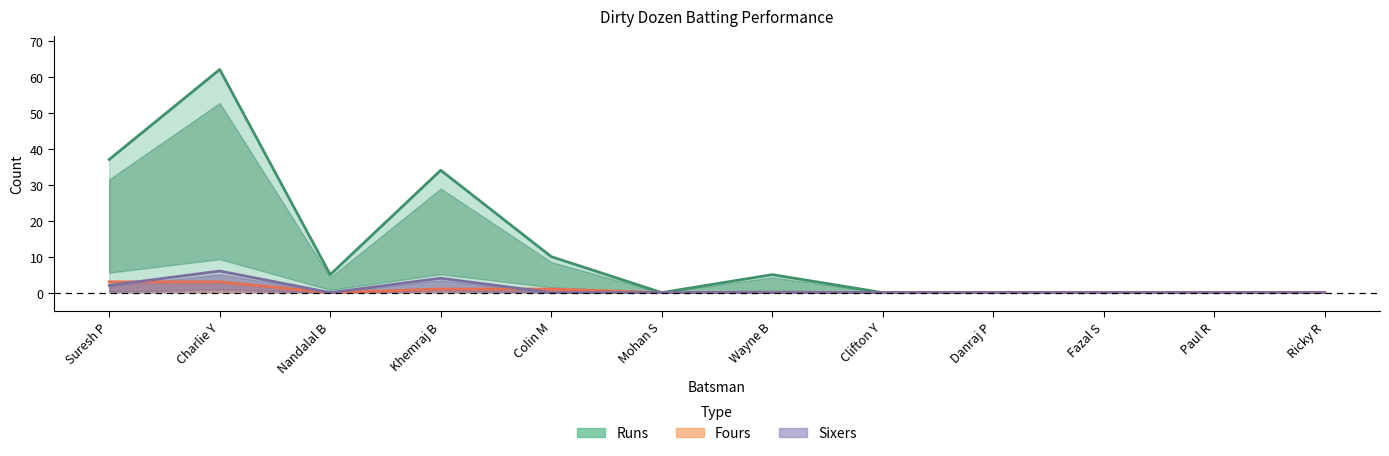

True or false: Runs and Fours cross at least once.

False